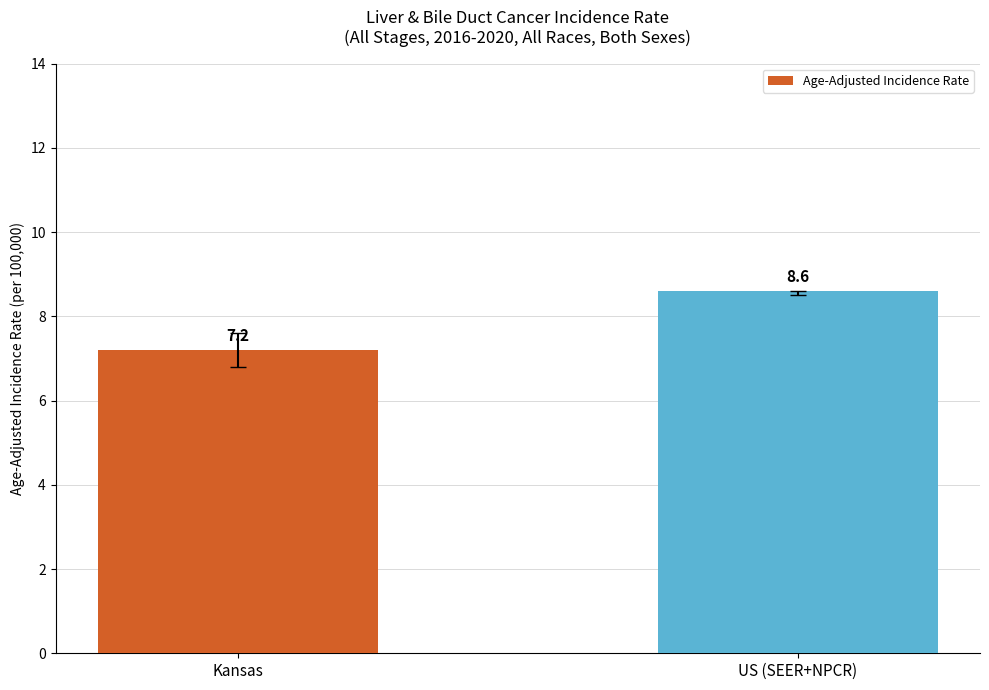

Is it true that the value at US (SEER+NPCR) is 3.2?

False